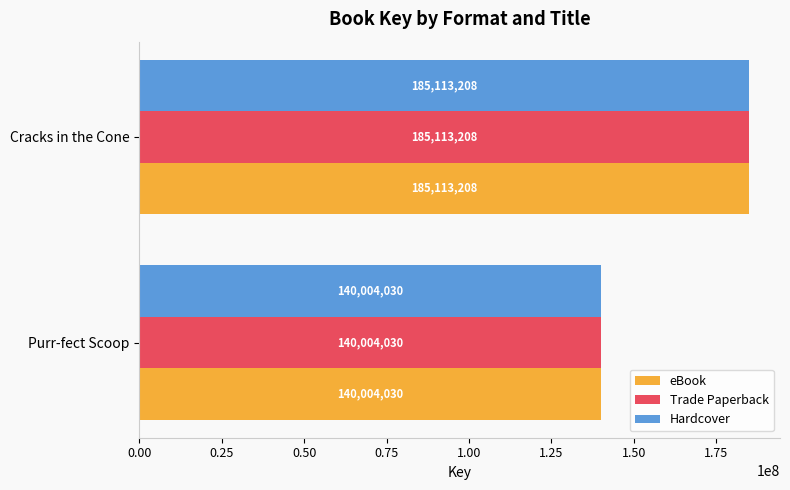

Rank the categories by Trade Paperback value from highest to lowest.

Cracks in the Cone, Purr-fect Scoop